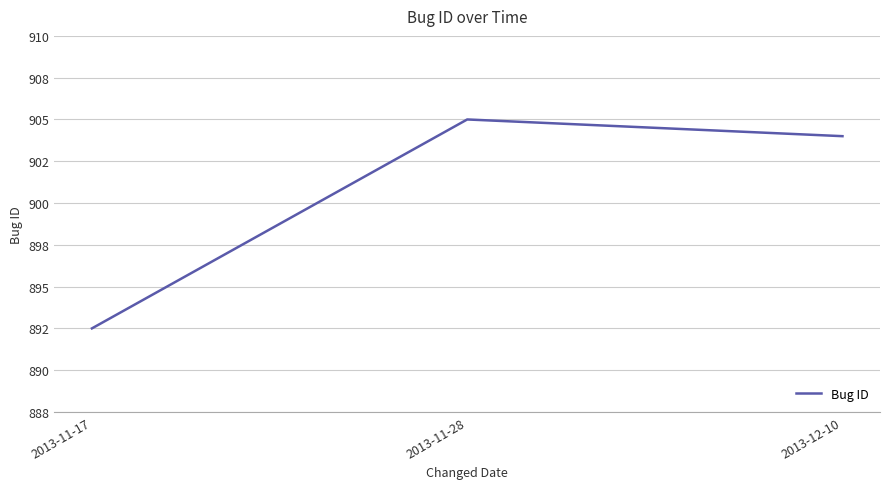

What is the greatest value displayed?

905.0